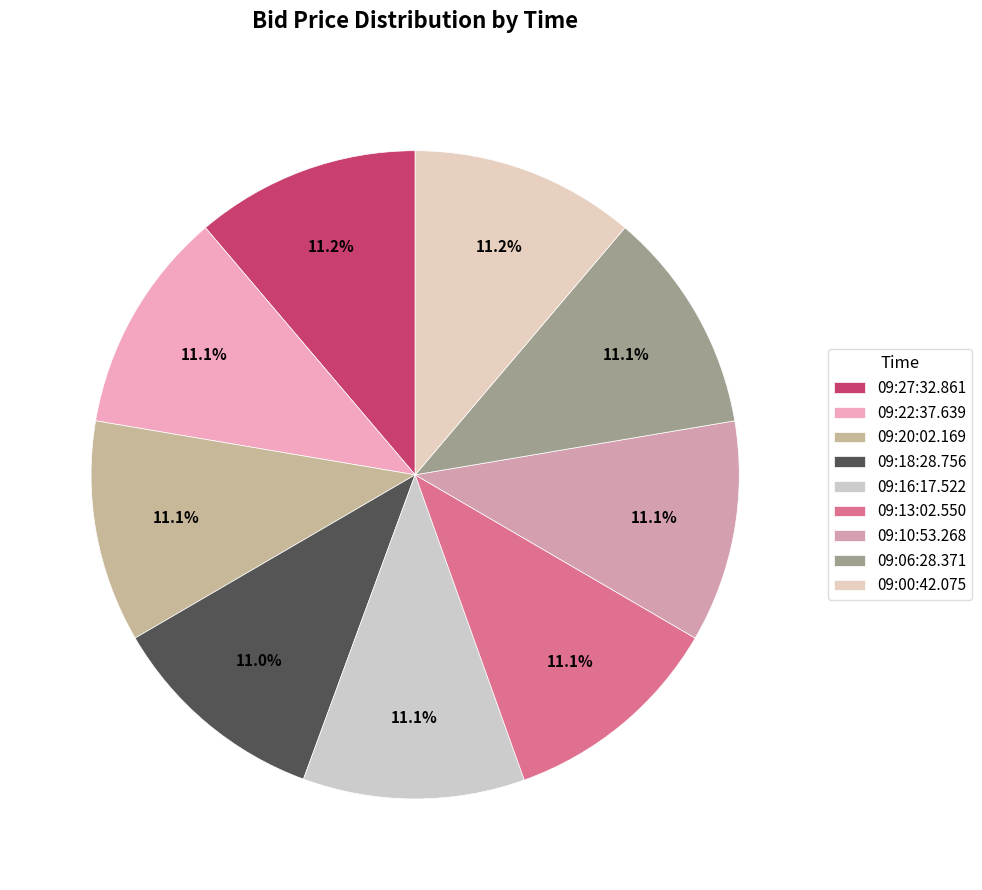

What is the ratio of the value at 09:16:17.522 to the value at 09:00:42.075?

1.0